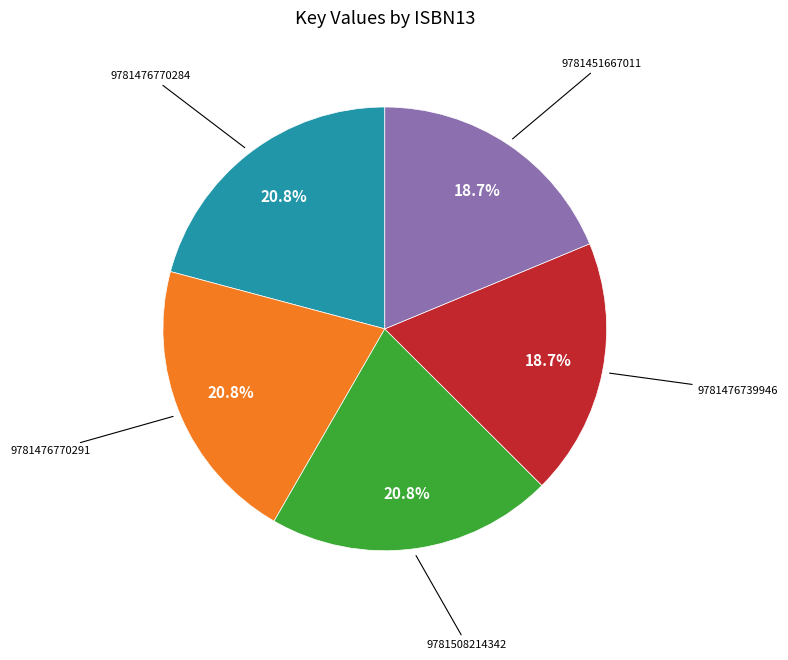

Is there any slice that represents more than half of the pie?

No